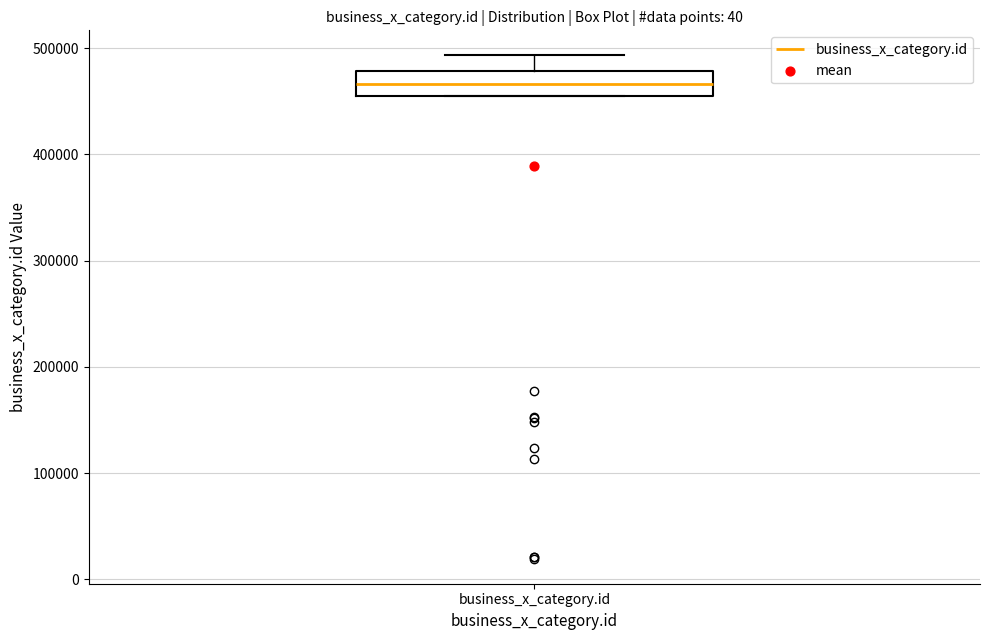

Transcribe this box plot: give where the median line is, the range the box spans, and where the two whiskers end, as read against the y-axis. The values are not printed on the chart, so give them approximately, as read against the axis.

median 470000, box 450000 to 480000, whiskers 450000 to 490000